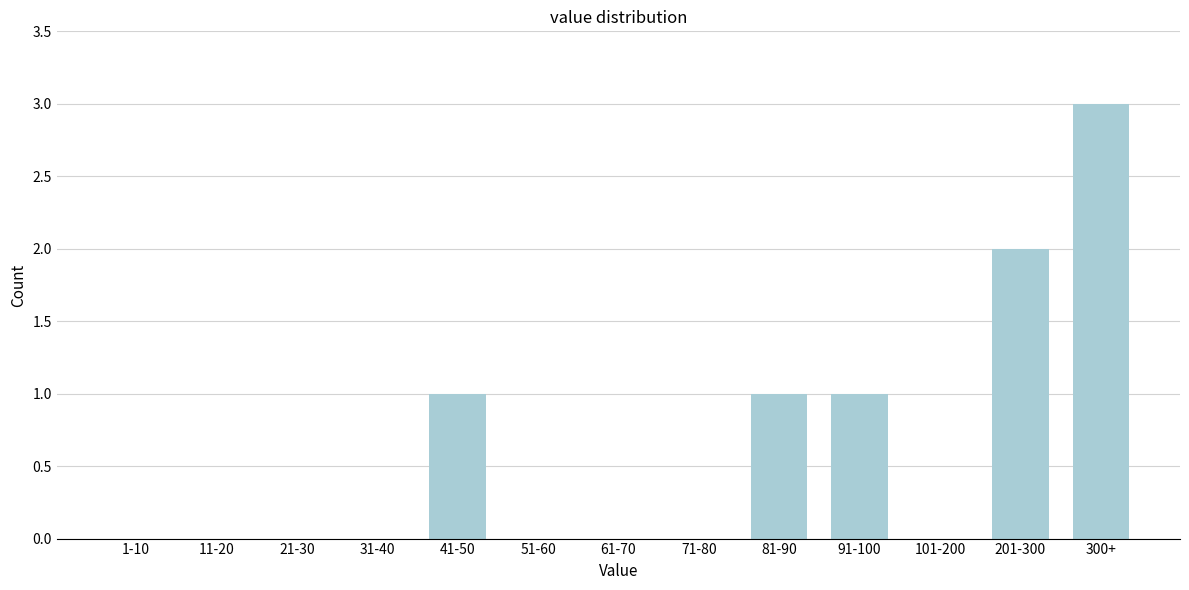

Reading left to right, list all the values displayed in this chart.

1-10=0	11-20=0	21-30=0	31-40=0	41-50=1	51-60=0	61-70=0	71-80=0	81-90=1	91-100=1	101-200=0	201-300=2	300+=3